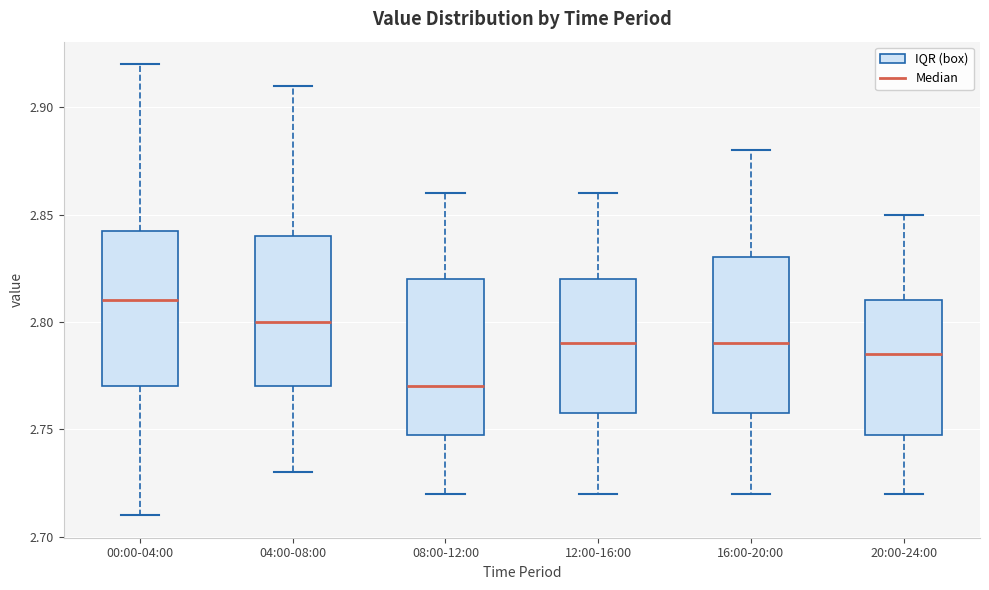

Reading left to right, read every box against the y-axis: the position of its median line, the range the box covers, and the ends of its whiskers. The values are not printed on the chart, so give them approximately, as read against the axis.

00:00-04:00: median 2.810, box 2.770 to 2.845, whiskers 2.710 to 2.920
04:00-08:00: median 2.800, box 2.770 to 2.840, whiskers 2.730 to 2.910
08:00-12:00: median 2.770, box 2.750 to 2.820, whiskers 2.720 to 2.860
12:00-16:00: median 2.790, box 2.760 to 2.820, whiskers 2.720 to 2.860
16:00-20:00: median 2.790, box 2.760 to 2.830, whiskers 2.720 to 2.880
20:00-24:00: median 2.785, box 2.750 to 2.810, whiskers 2.720 to 2.850